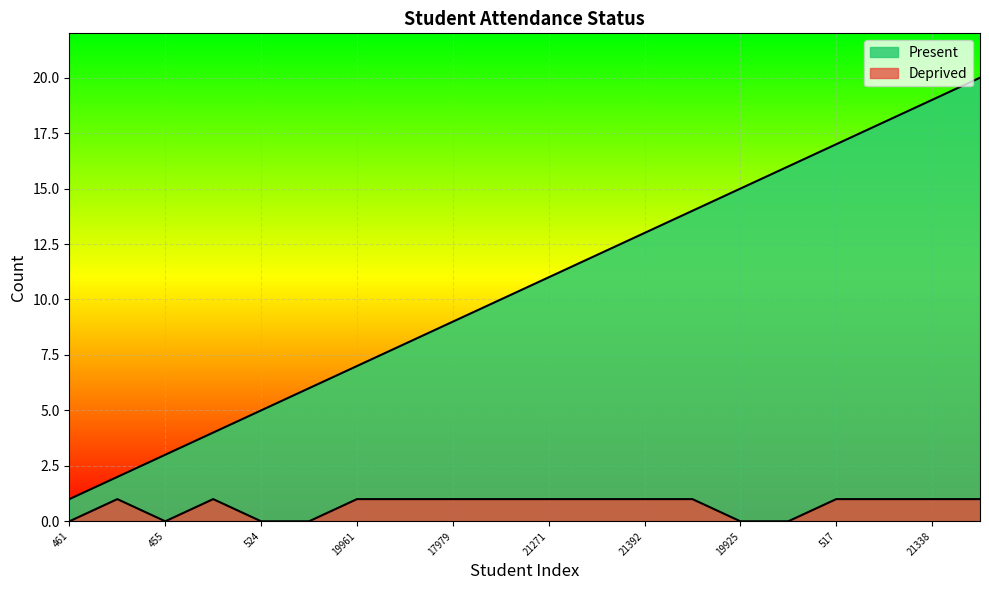

What is the minimum value for Present?

1